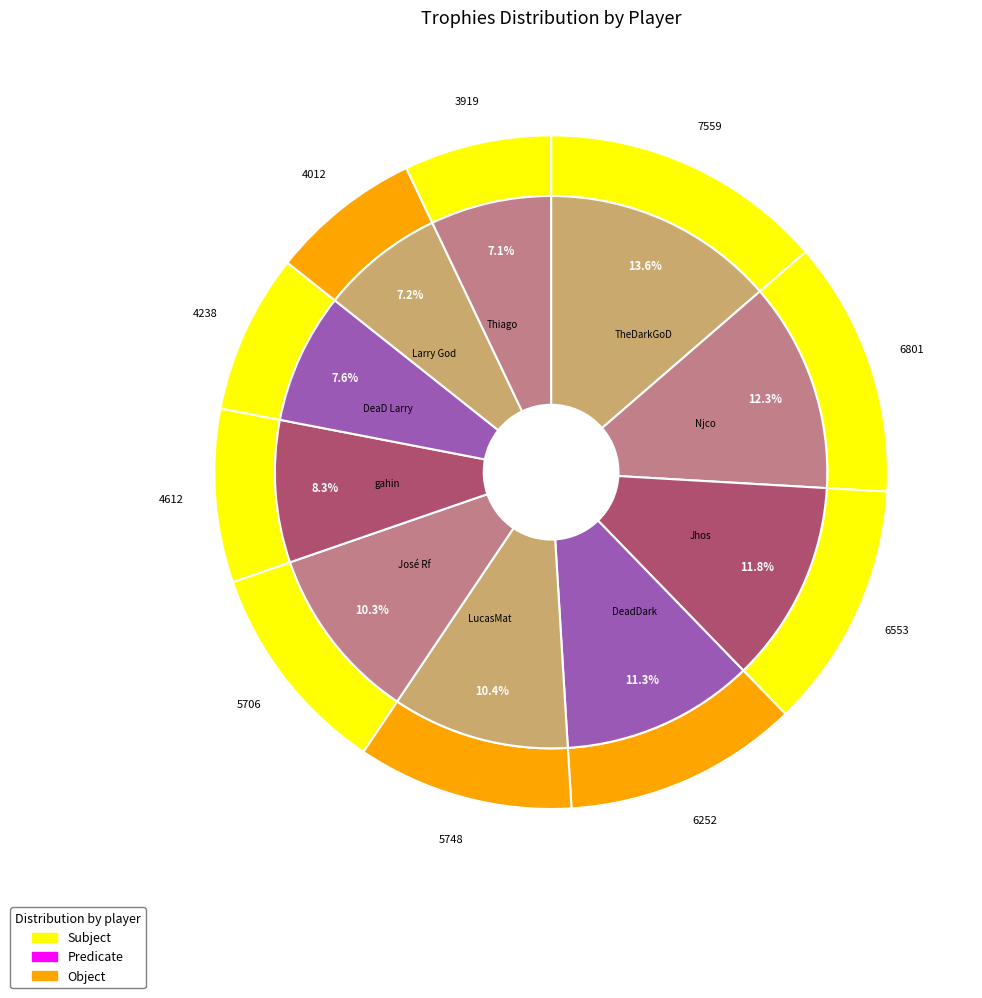

To the nearest percent, what is the average slice percentage?

10%